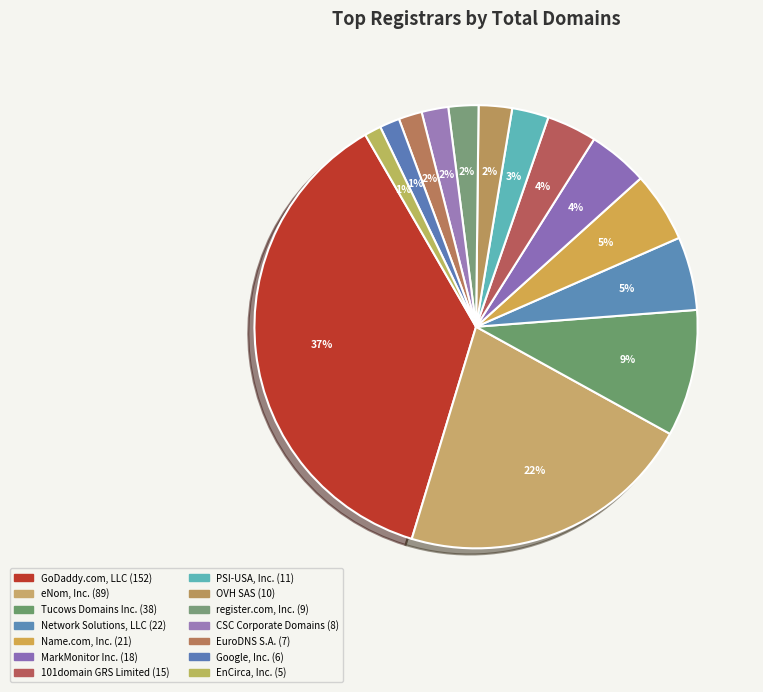

To the nearest percent, what portion does Tucows Domains Inc. represent?

9%